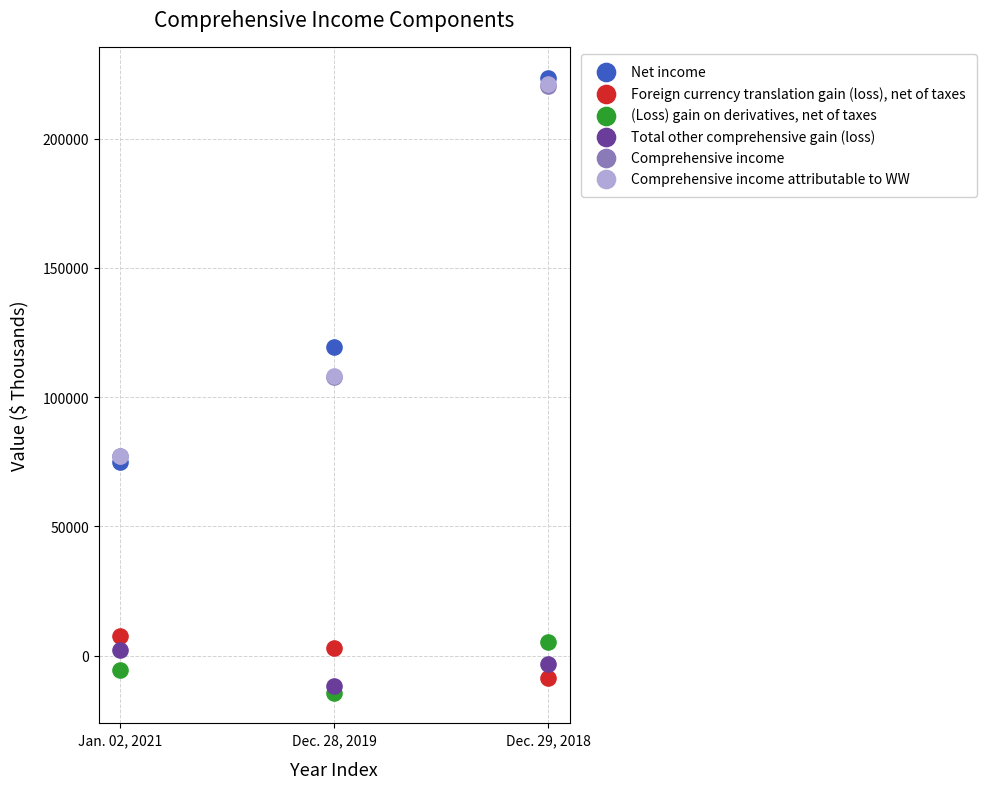

What are all the series names shown in the legend?

Net income, Foreign currency translation gain (loss), net of taxes, (Loss) gain on derivatives, net of taxes, Total other comprehensive gain (loss), Comprehensive income, Comprehensive income attributable to WW